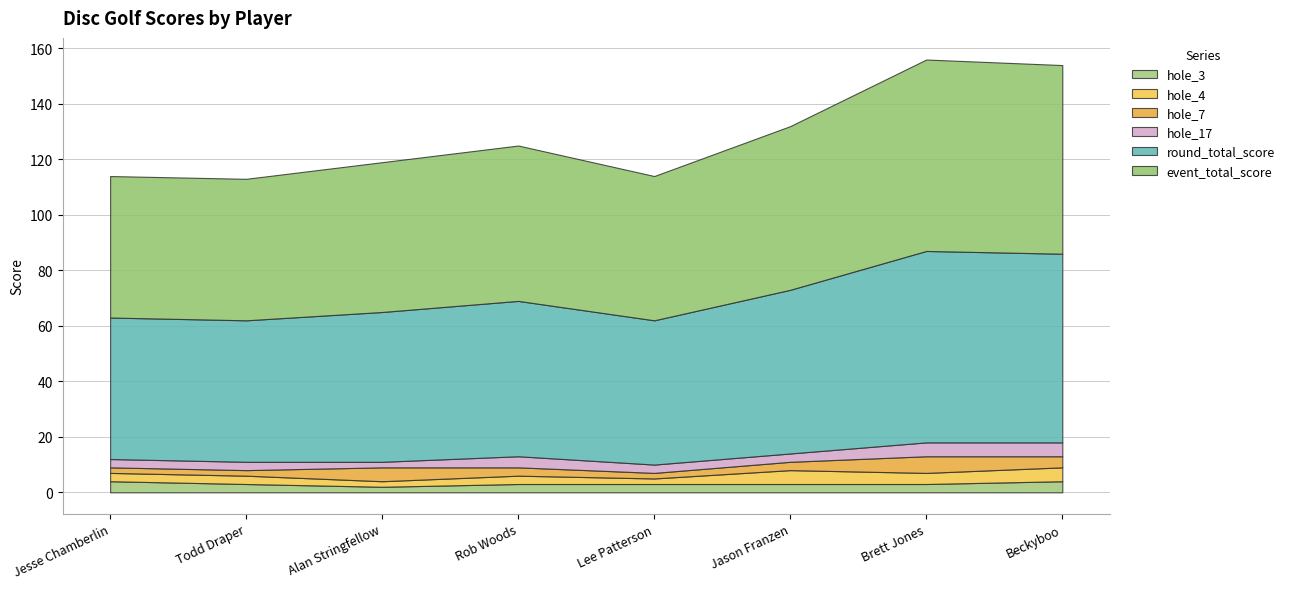

Is the value of hole_17 at Todd Draper greater than the value of hole_4 at Jesse Chamberlin?

No